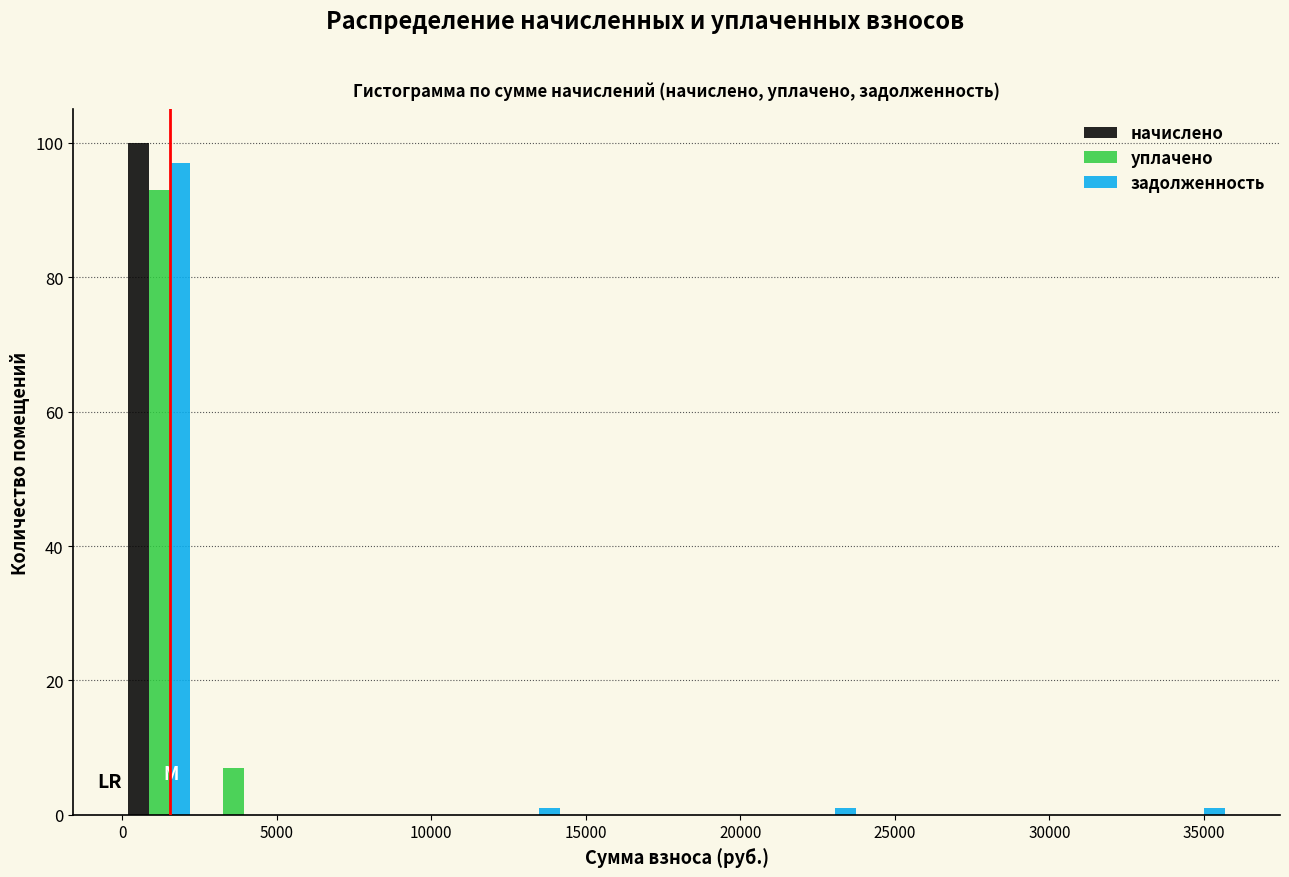

Reading left to right, transcribe this chart: for each range on the x-axis, give the height of each series' bar. Neither the bar edges nor the heights are printed on the chart, so give them approximately, as read against the axes.

0 to 2500: начислено=100	уплачено=94	задолженность=98
2500 to 5000: начислено=0	уплачено=8	задолженность=0
5000 to 7000: начислено=0	уплачено=0	задолженность=0
7000 to 9500: начислено=0	уплачено=0	задолженность=0
9500 to 12000: начислено=0	уплачено=0	задолженность=0
12000 to 14500: начислено=0	уплачено=0	задолженность=under 2
14500 to 16500: начислено=0	уплачено=0	задолженность=0
16500 to 19000: начислено=0	уплачено=0	задолженность=0
19000 to 21500: начислено=0	уплачено=0	задолженность=0
21500 to 24000: начислено=0	уплачено=0	задолженность=under 2
24000 to 26500: начислено=0	уплачено=0	задолженность=0
26500 to 28500: начислено=0	уплачено=0	задолженность=0
28500 to 31000: начислено=0	уплачено=0	задолженность=0
31000 to 33500: начислено=0	уплачено=0	задолженность=0
33500 to 36000: начислено=0	уплачено=0	задолженность=under 2